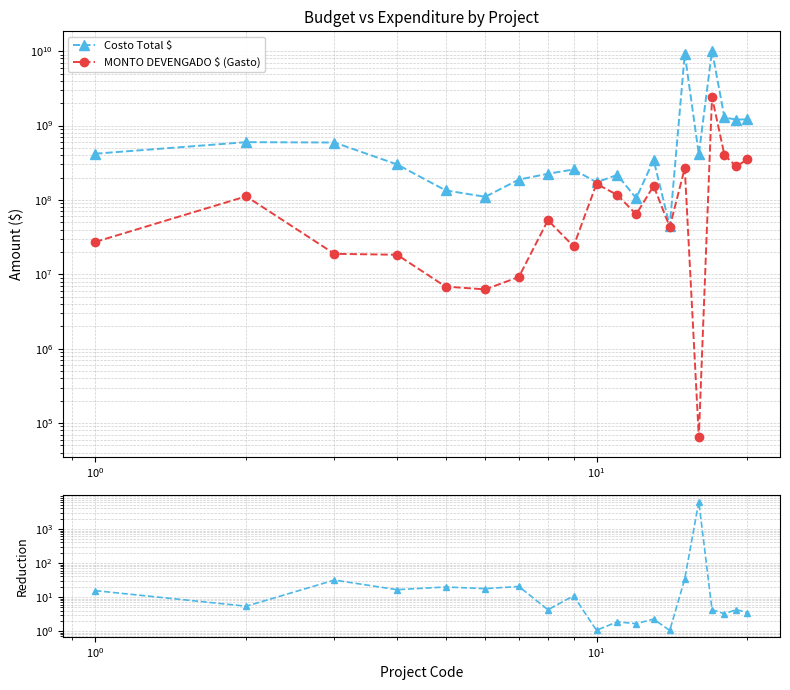

At how many categories does at least one series exceed 9944229997?

1